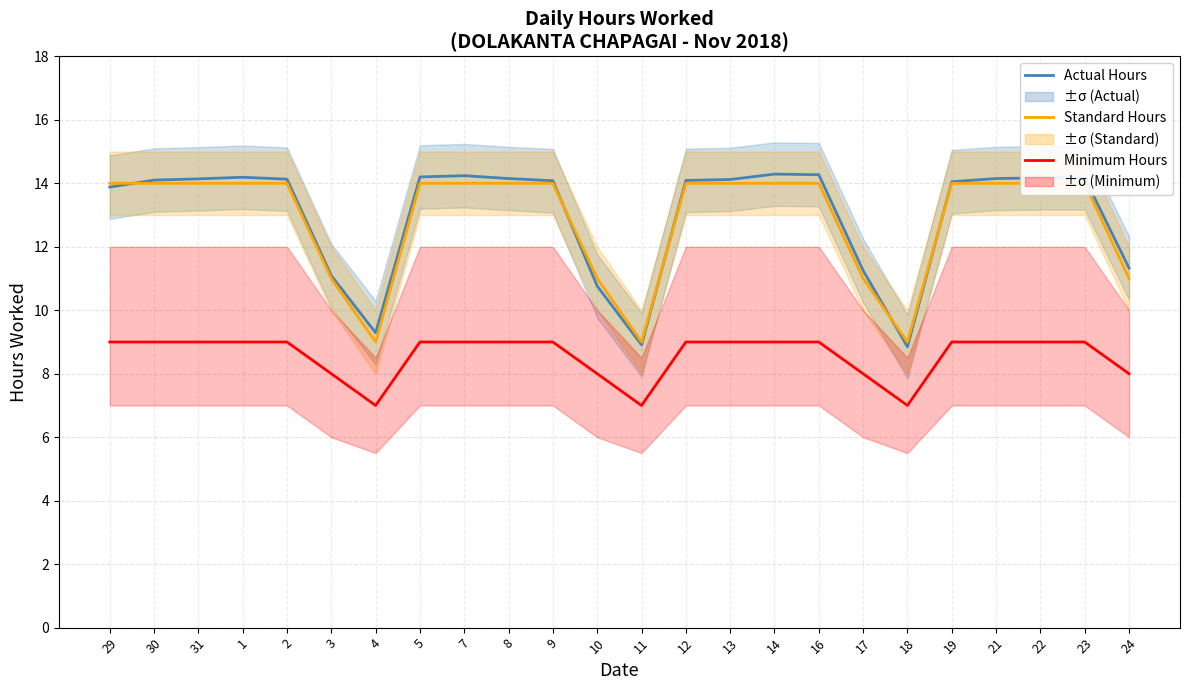

What is the approximate value of Standard Hours at 1?

14.0